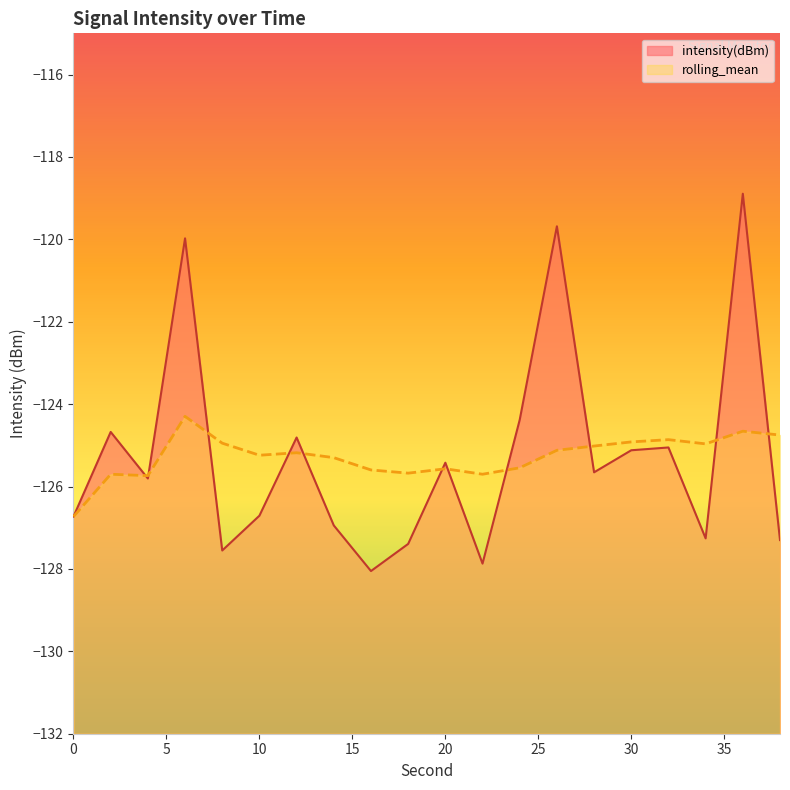

Where is the first local maximum for rolling_mean?

2